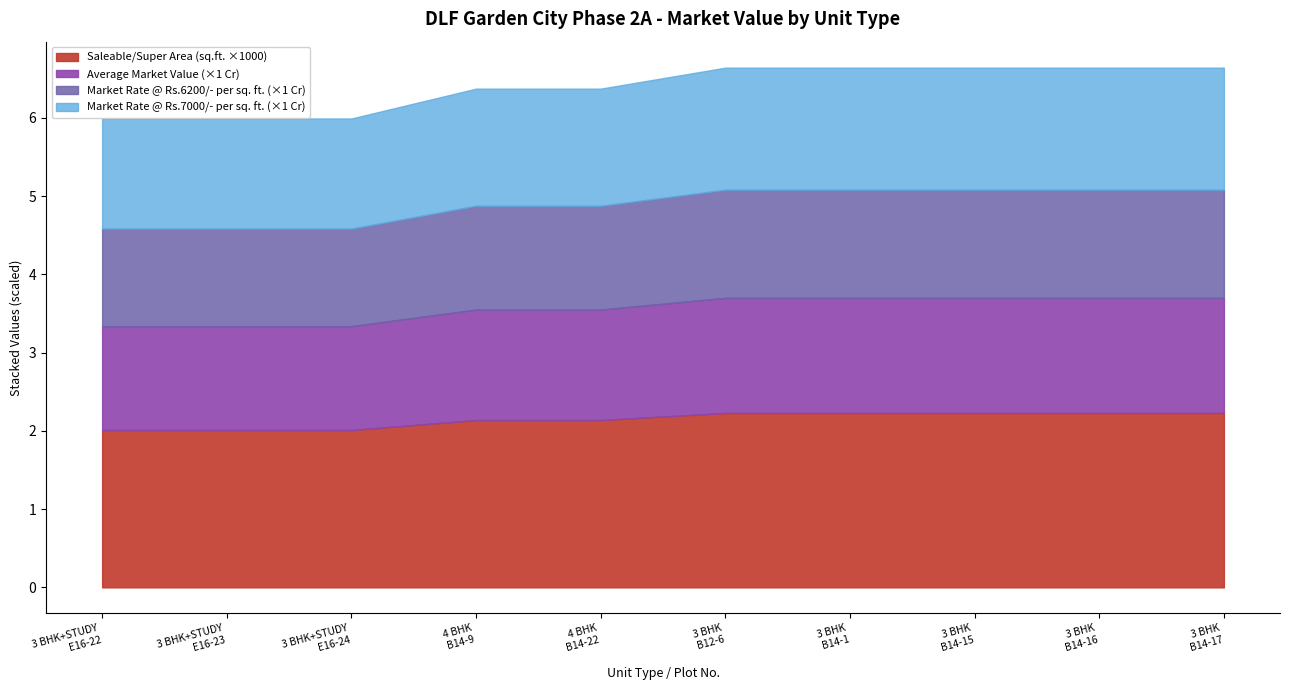

What is the minimum value for Saleable/Super Area (sq.ft. ×1000)?

2.0